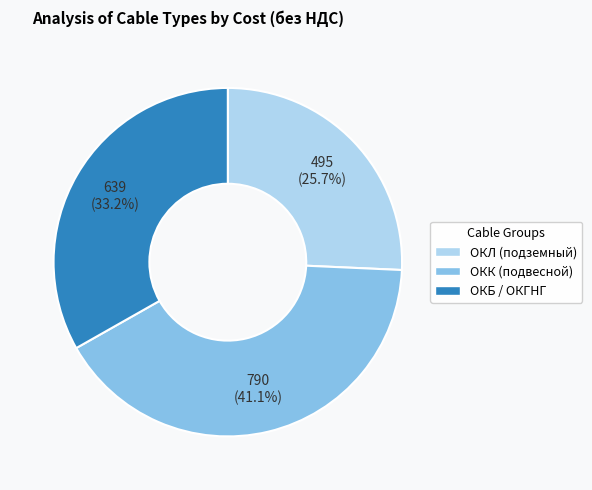

Is there a majority slice in this chart?

No